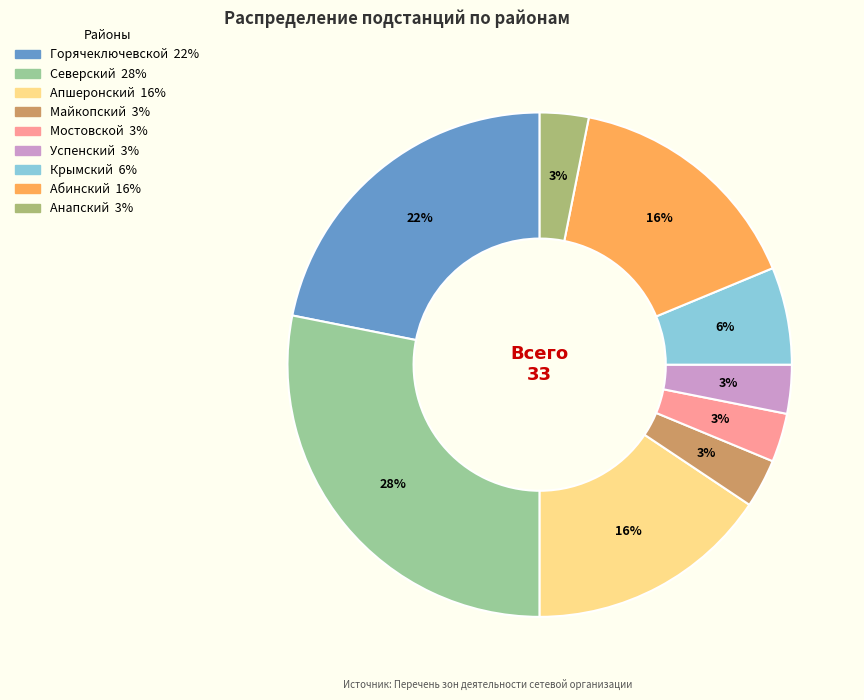

To the nearest percent, what is the difference between the Северский and Успенский slice percentages?

25%